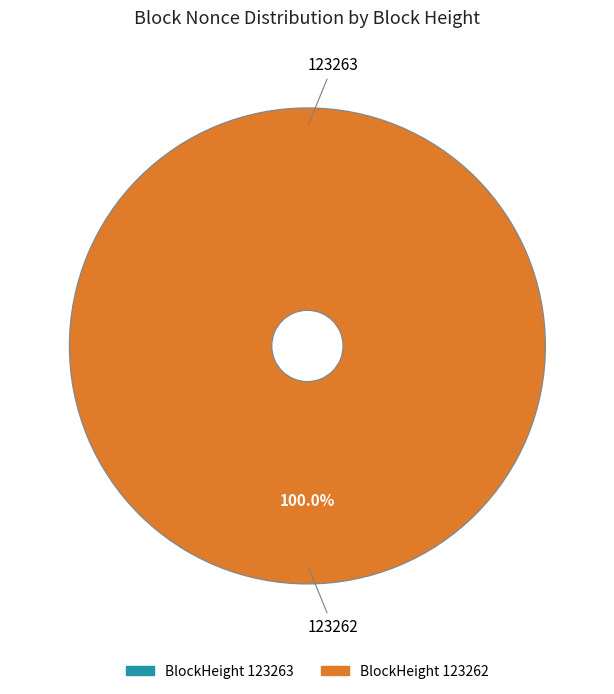

To the nearest percent, what is the difference between the 123263 and 123262 slice percentages?

100%